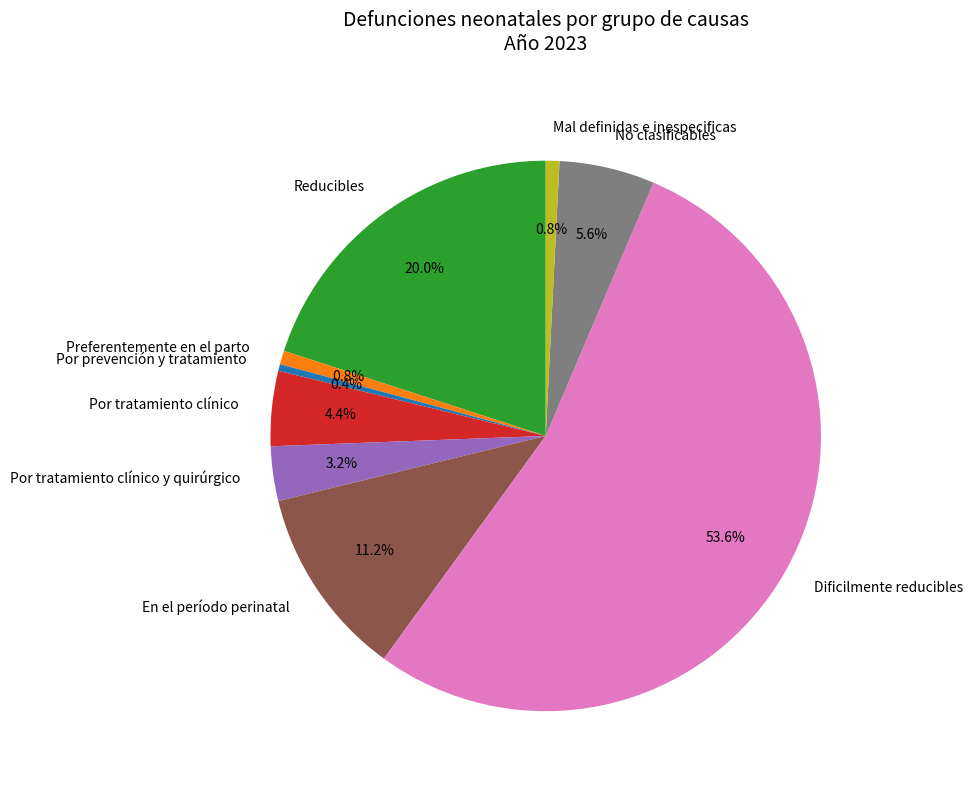

To the nearest percent, what is the difference between the largest and smallest slice percentages?

53%